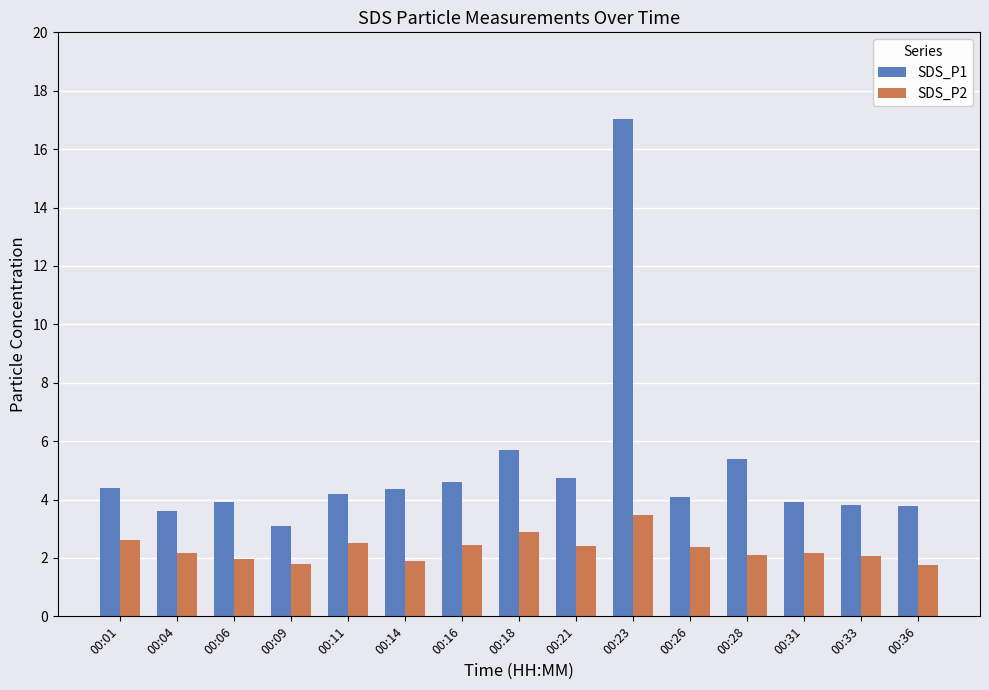

Rank the series at 00:28 from highest to lowest value.

SDS_P1, SDS_P2